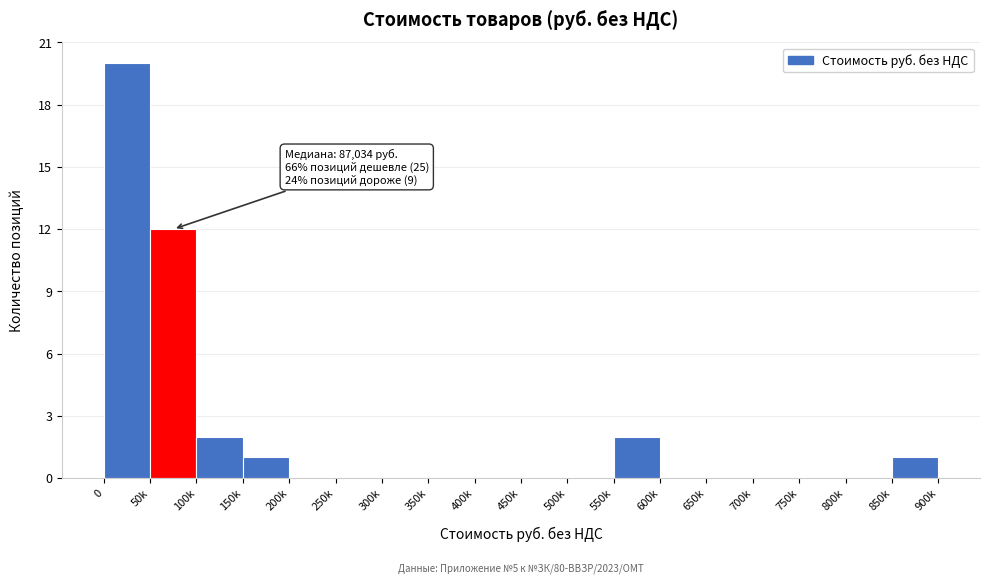

Reading left to right, transcribe all the data shown in this chart.

0=20	50k=12	100k=2	150k=1	200k=0	250k=0	300k=0	350k=0	400k=0	450k=0	500k=0	550k=2	600k=0	650k=0	700k=0	750k=0	800k=0	850k=1